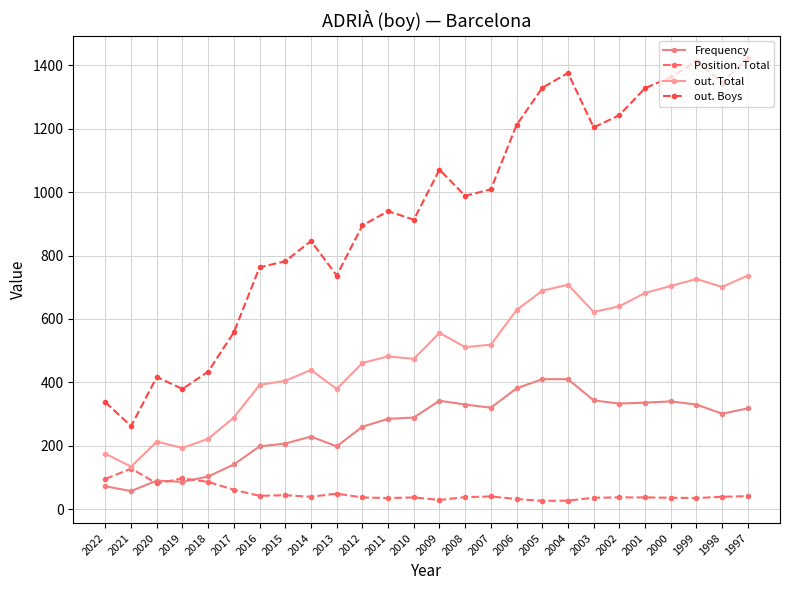

True or false: Frequency and out. Total intersect in this chart.

False